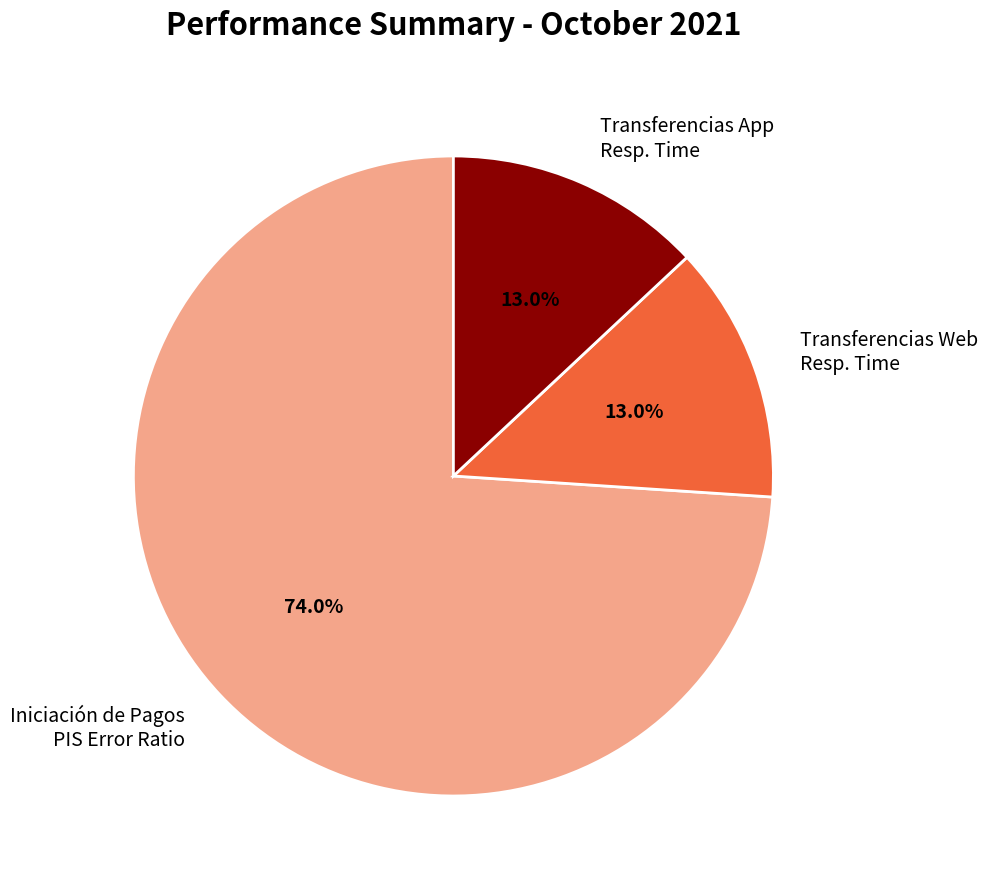

Which has a higher value, Iniciación de Pagos PIS Error Ratio or Transferencias App Resp. Time?

Iniciación de Pagos PIS Error Ratio